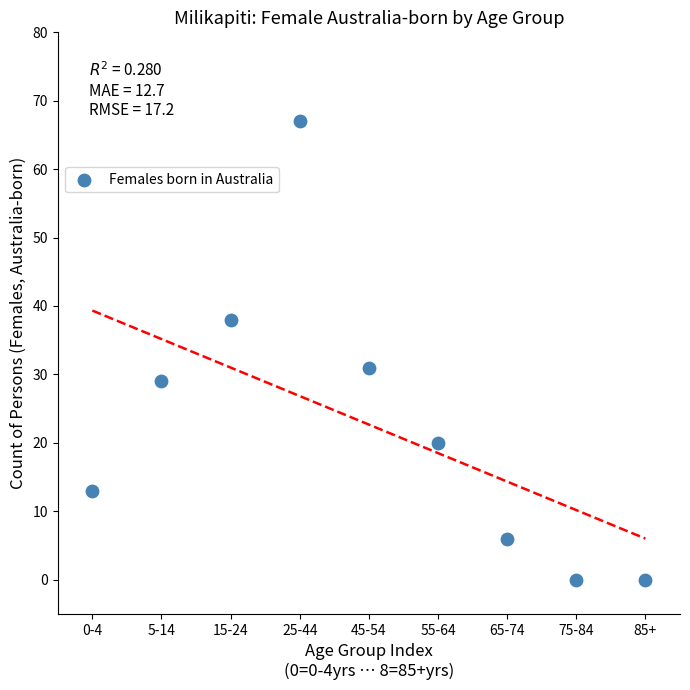

What Y value in the scatter plot is closest to 33?

31